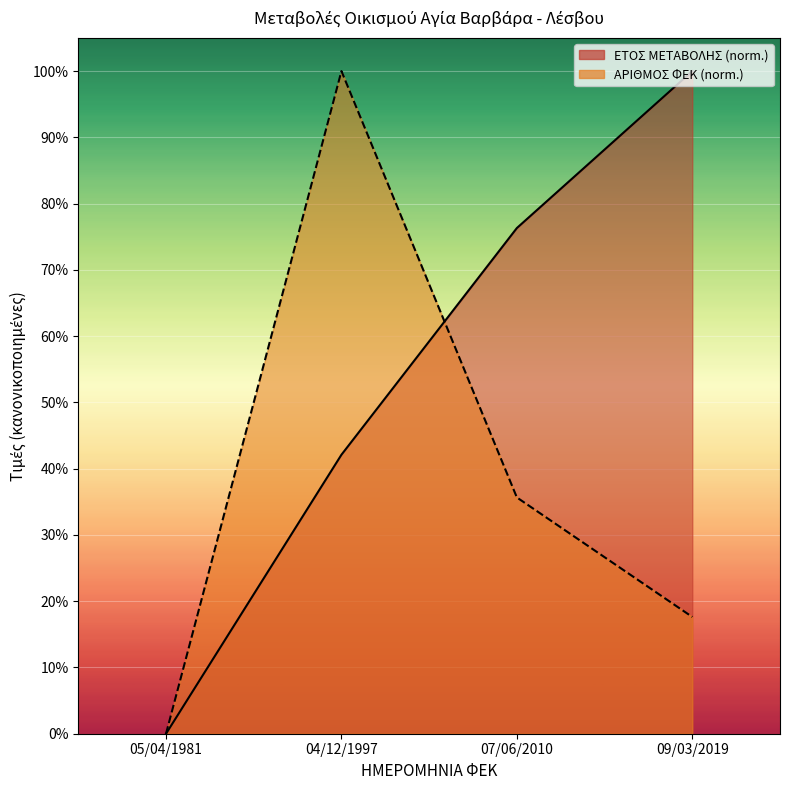

What are all the series names shown in the legend?

ΕΤΟΣ ΜΕΤΑΒΟΛΗΣ, ΑΡΙΘΜΟΣ ΦΕΚ